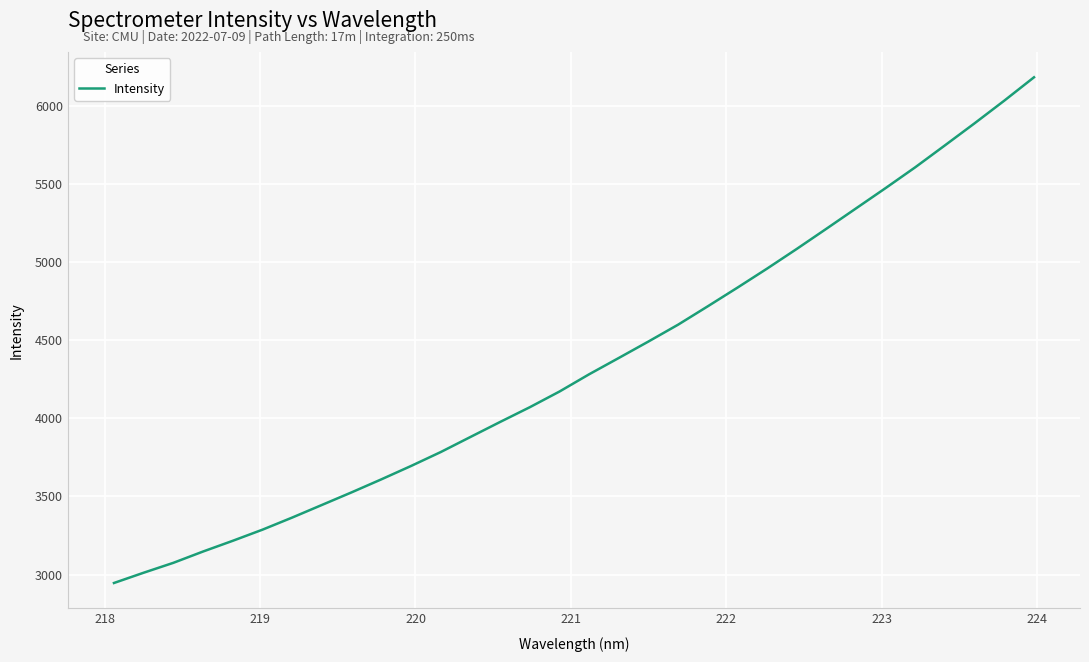

What is the minimum value shown in the chart?

2945.8